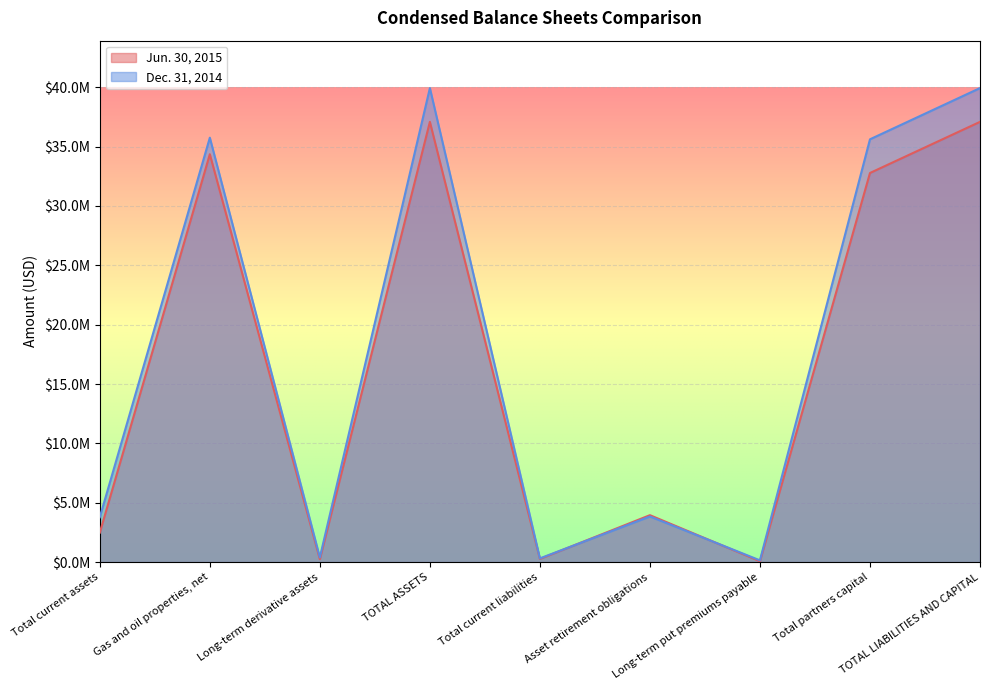

What is the minimum value for Dec. 31, 2014?

151500